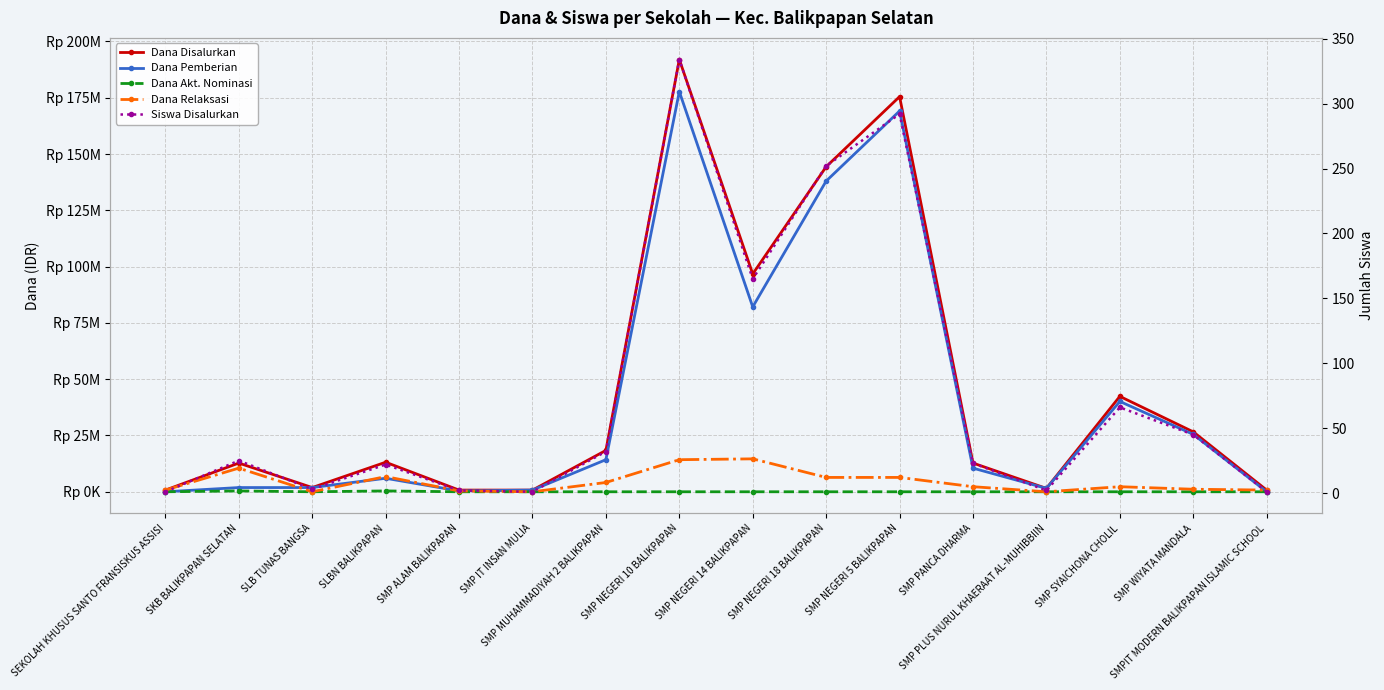

At SMP PLUS NURUL KHAERAAT AL-MUHIBBIIN, list the series in order from smallest to largest.

Dana Akt. Nominasi, Dana Relaksasi, Siswa Disalurkan, Dana Disalurkan, Dana Pemberian